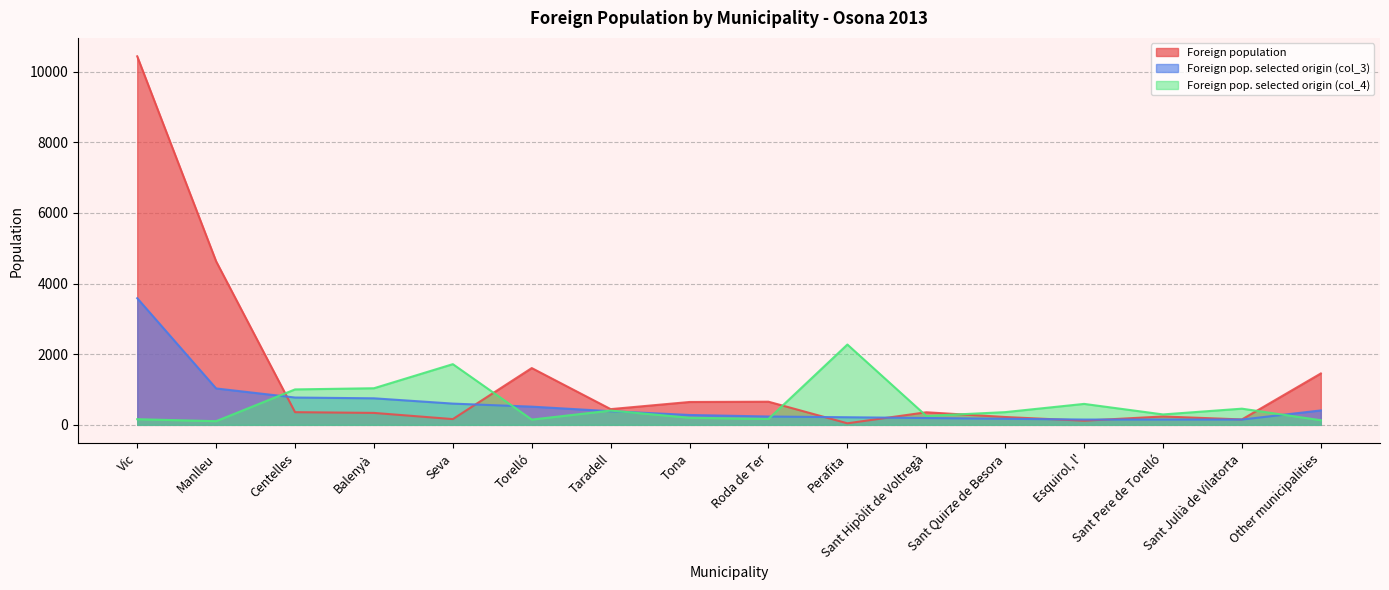

Where is Foreign pop. selected origin (col_4) nearest to the value 1188?

Balenyà